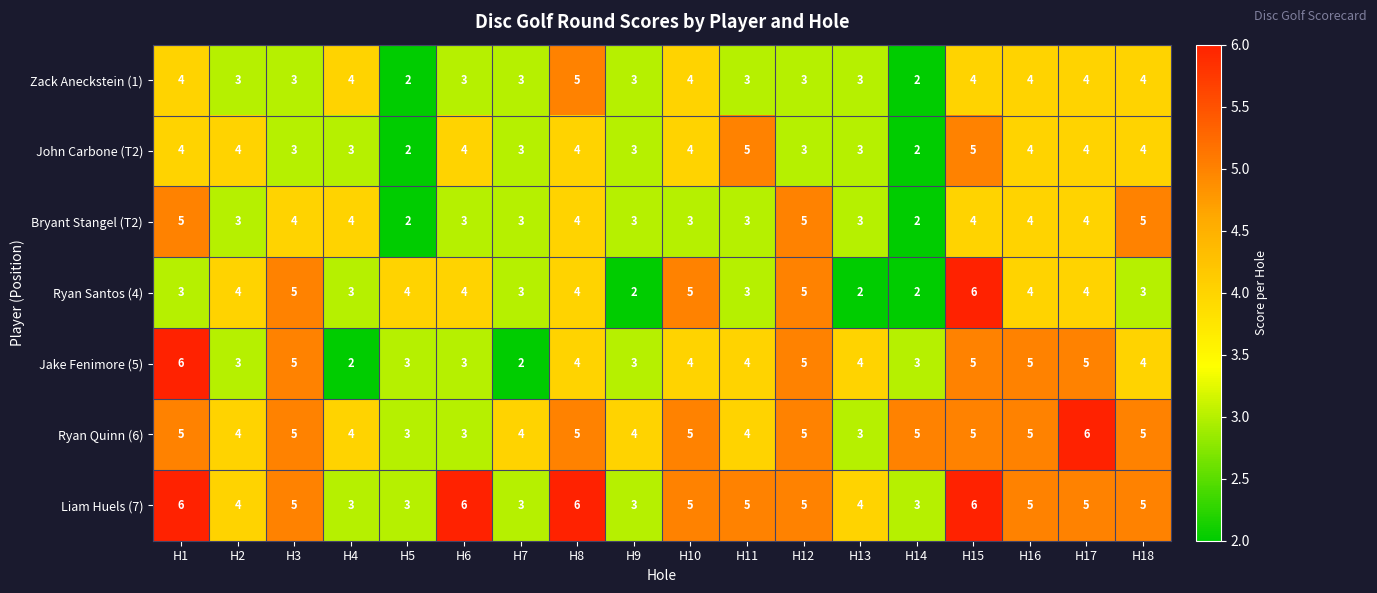

Is it true that Bryant Stangel (T2) equals 4 at H16?

True